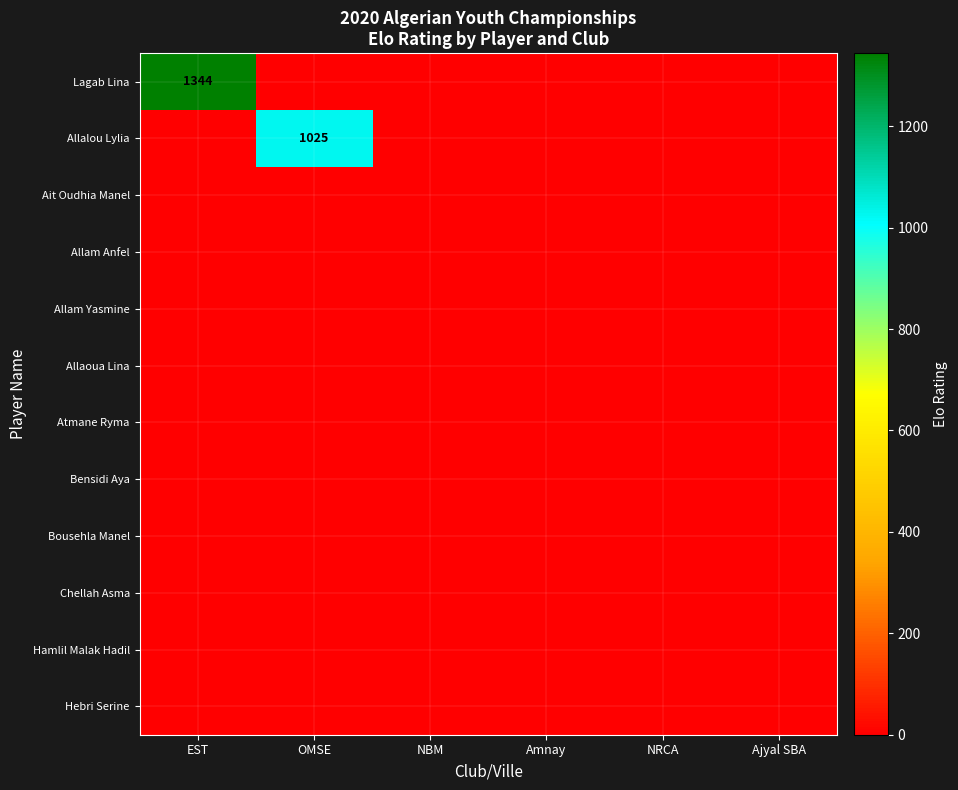

The Lagab Lina series shows 1785 at EST. True or false?

False